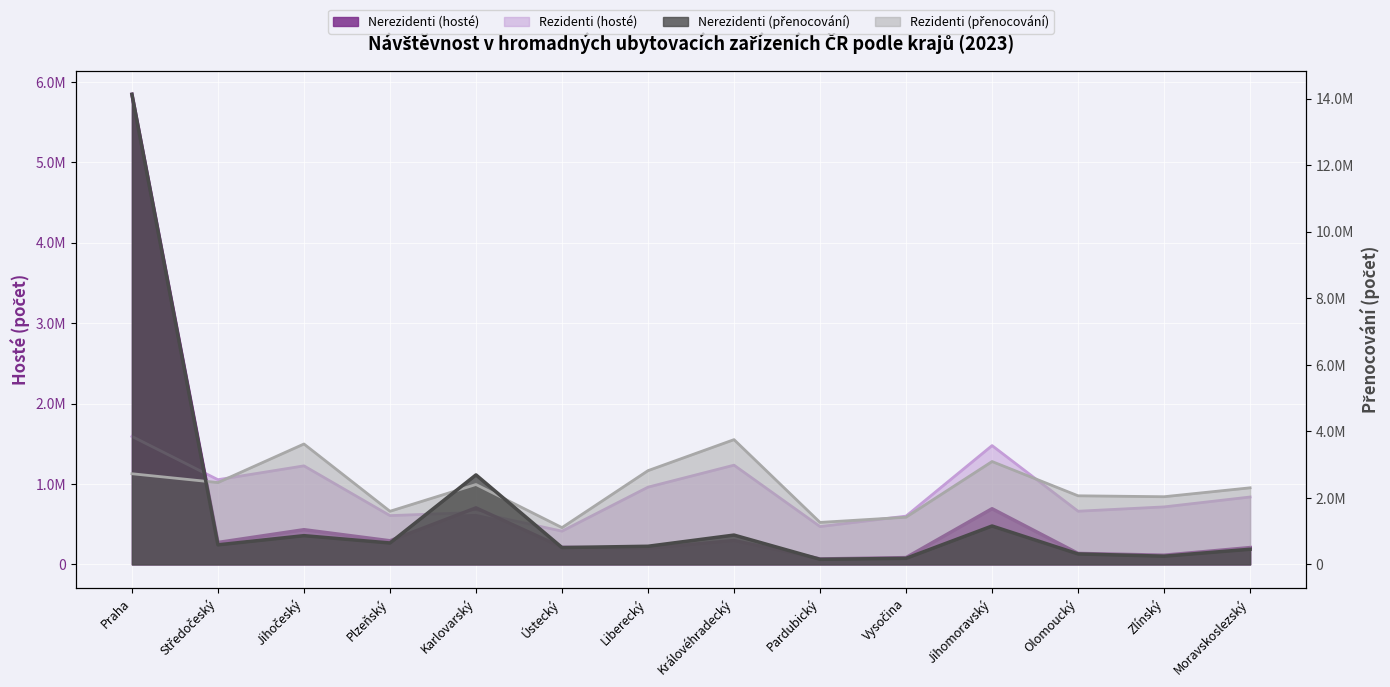

At which category does Rezidenti (přenocování) reach its first local valley?

Středočeský